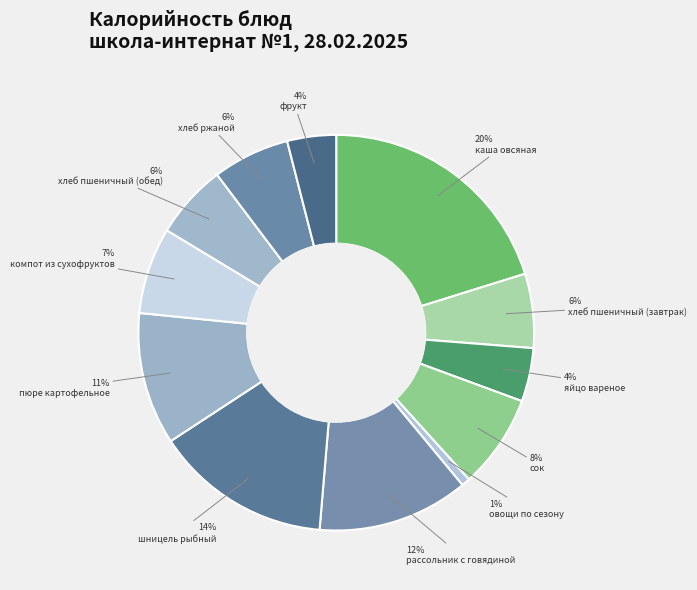

Is it true that каша овсяная is 13% of the pie?

False